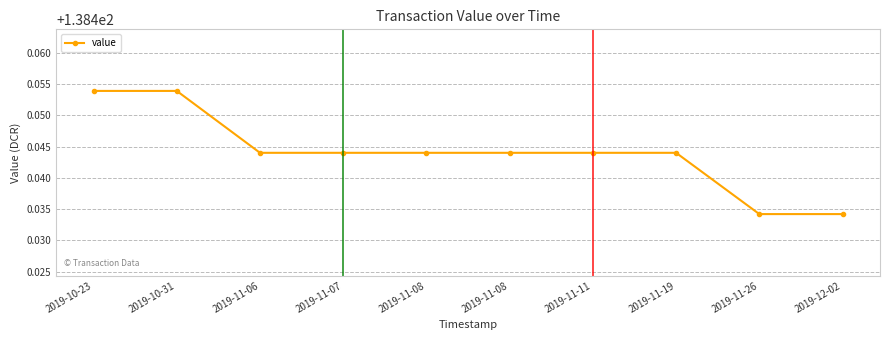

Count the values in the range 138 to 139.

10